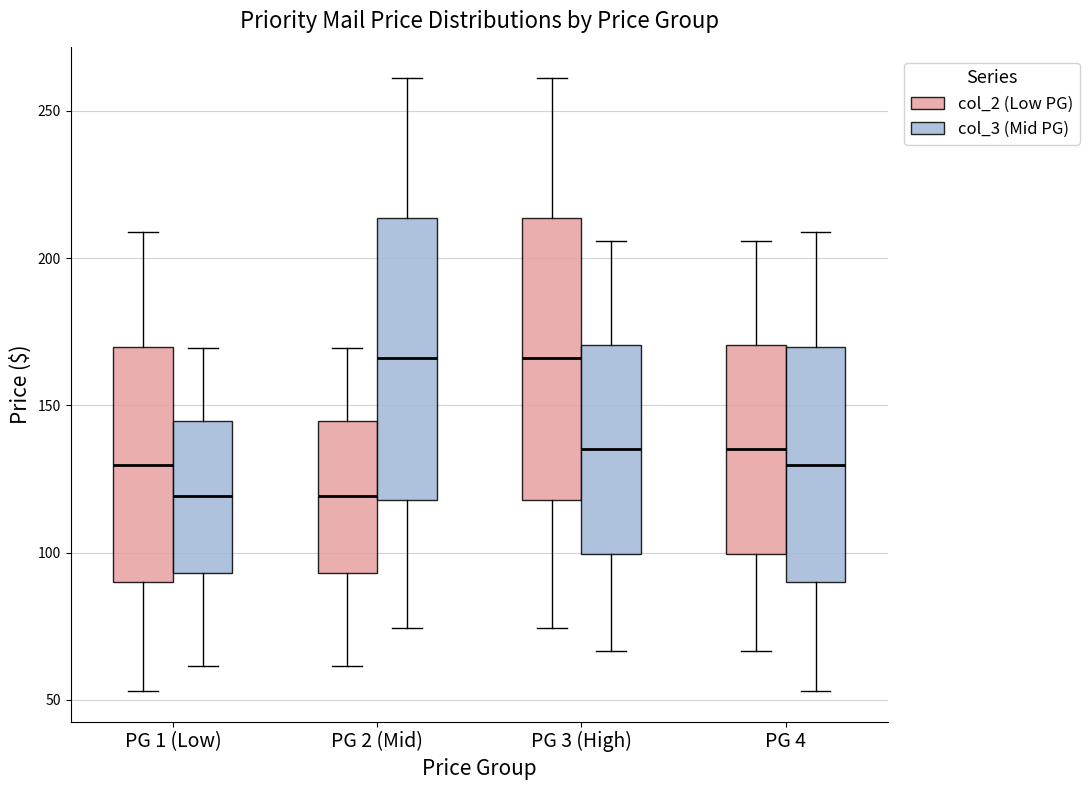

Reading left to right, read every box against the y-axis: the position of its median line, the range the box covers, and the ends of its whiskers. The values are not printed on the chart, so give them approximately, as read against the axis.

PG 1 (Low) (col_2 (Low PG)): median 130, box 90 to 170, whiskers 55 to 210
PG 1 (Low) (col_3 (Mid PG)): median 120, box 95 to 145, whiskers 60 to 170
PG 2 (Mid) (col_2 (Low PG)): median 120, box 95 to 145, whiskers 60 to 170
PG 2 (Mid) (col_3 (Mid PG)): median 165, box 120 to 215, whiskers 75 to 260
PG 3 (High) (col_2 (Low PG)): median 165, box 120 to 215, whiskers 75 to 260
PG 3 (High) (col_3 (Mid PG)): median 135, box 100 to 170, whiskers 65 to 205
PG 4 (col_2 (Low PG)): median 135, box 100 to 170, whiskers 65 to 205
PG 4 (col_3 (Mid PG)): median 130, box 90 to 170, whiskers 55 to 210